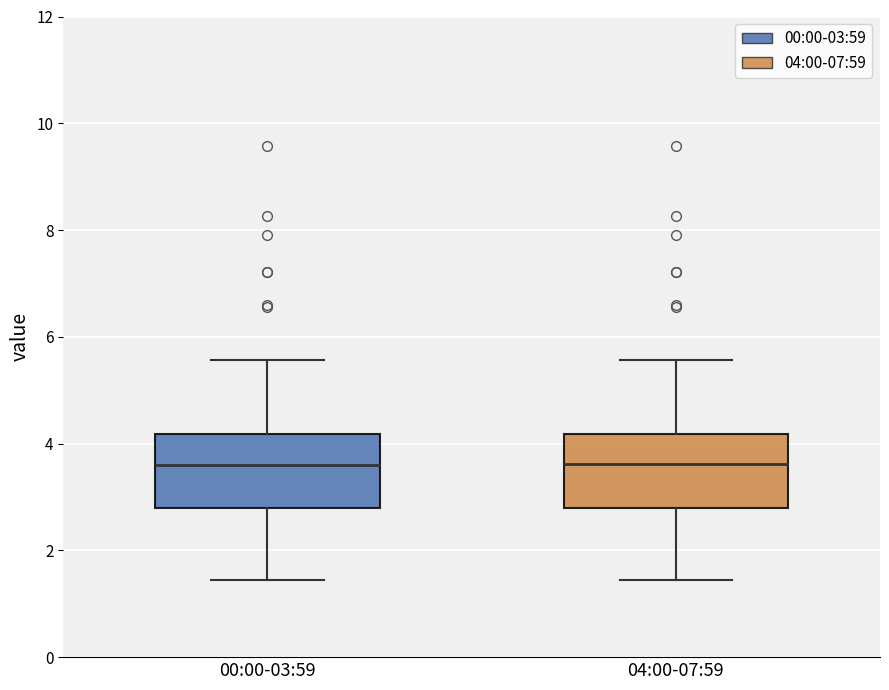

Reading left to right, transcribe this box plot: for each box, give where its median line is, the range the box spans, and where its two whiskers end, as read against the y-axis. The values are not printed on the chart, so give them approximately, as read against the axis.

00:00-03:59: median 3.6, box 2.8 to 4.2, whiskers 1.4 to 5.6
04:00-07:59: median 3.6, box 2.8 to 4.2, whiskers 1.4 to 5.6